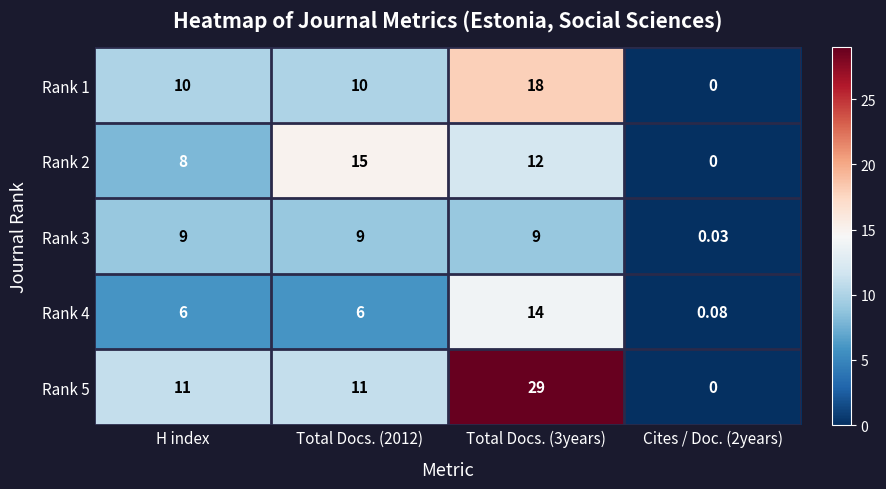

At Total Docs. (3years), list the series in order from largest to smallest.

Rank 5, Rank 1, Rank 4, Rank 2, Rank 3